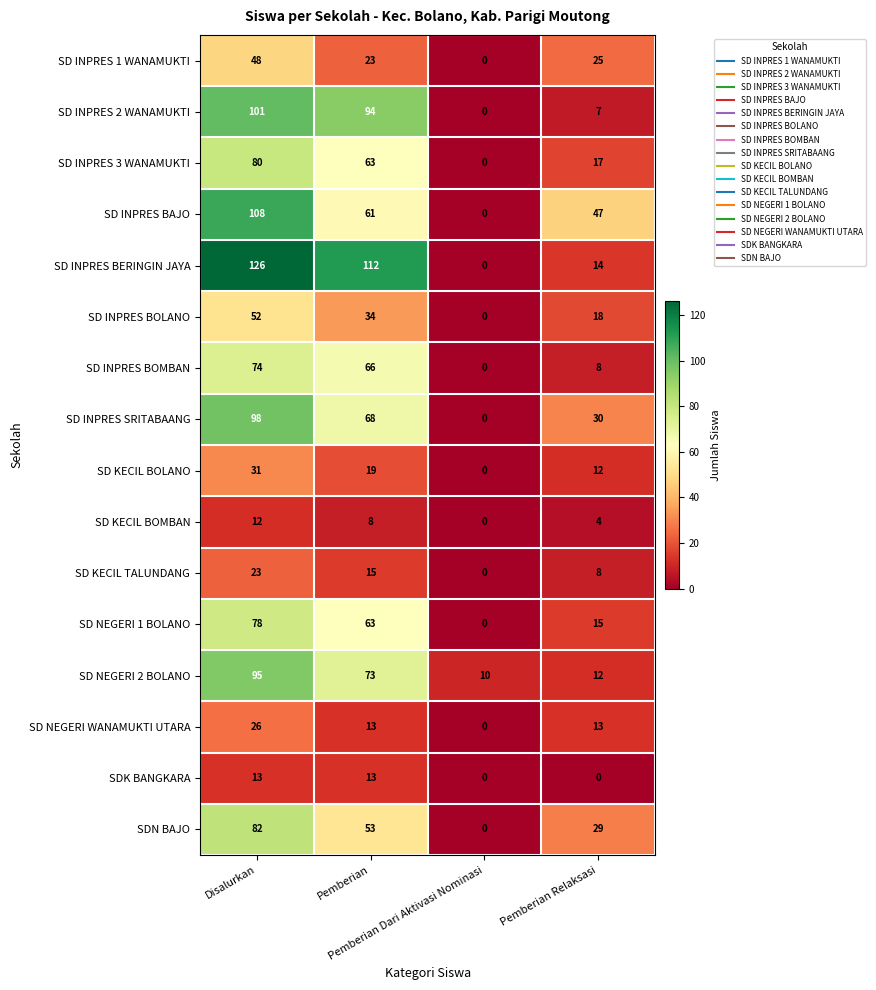

At which category does the chart reach its peak across all series?

Disalurkan